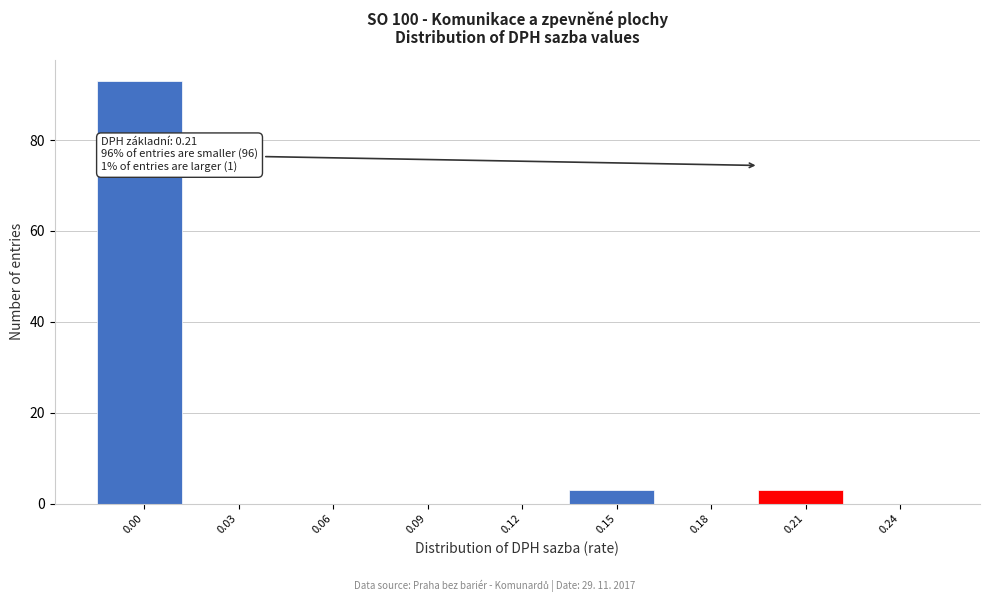

Reading right to left, transcribe all the data shown in this chart.

0.24=0	0.21=3	0.18=0	0.15=3	0.12=0	0.09=0	0.06=0	0.03=0	0.00=93